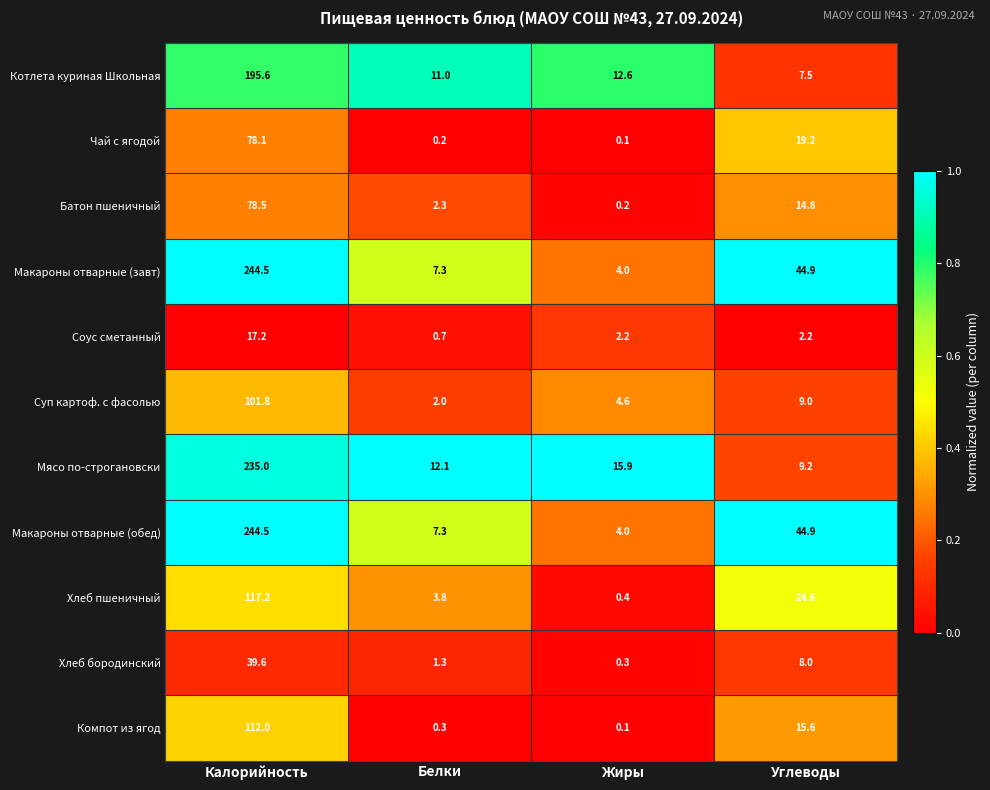

List the labels in order of Чай с ягодой value, smallest first.

Жиры, Белки, Углеводы, Калорийность